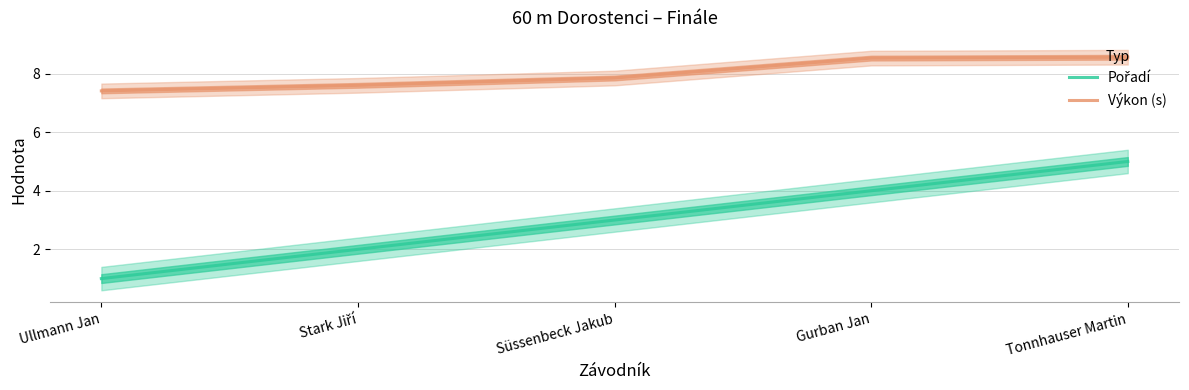

What is the total value across all series at Tonnhauser Martin?

13.6